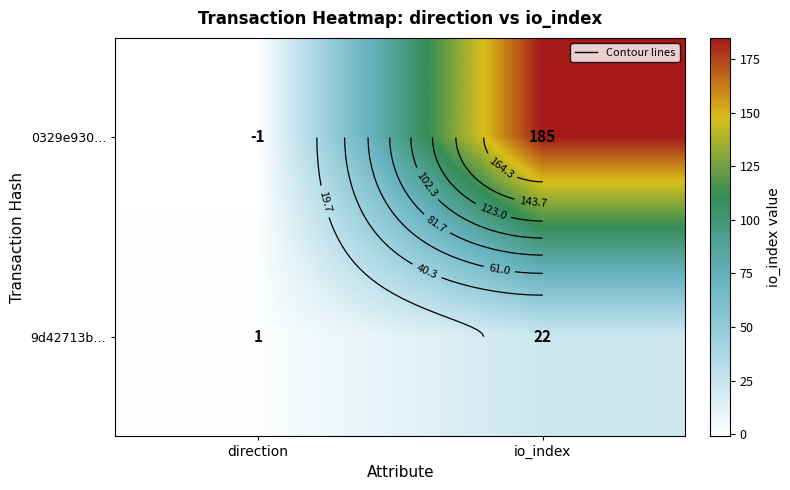

Where is 9d42713b… nearest to the value 11?

direction